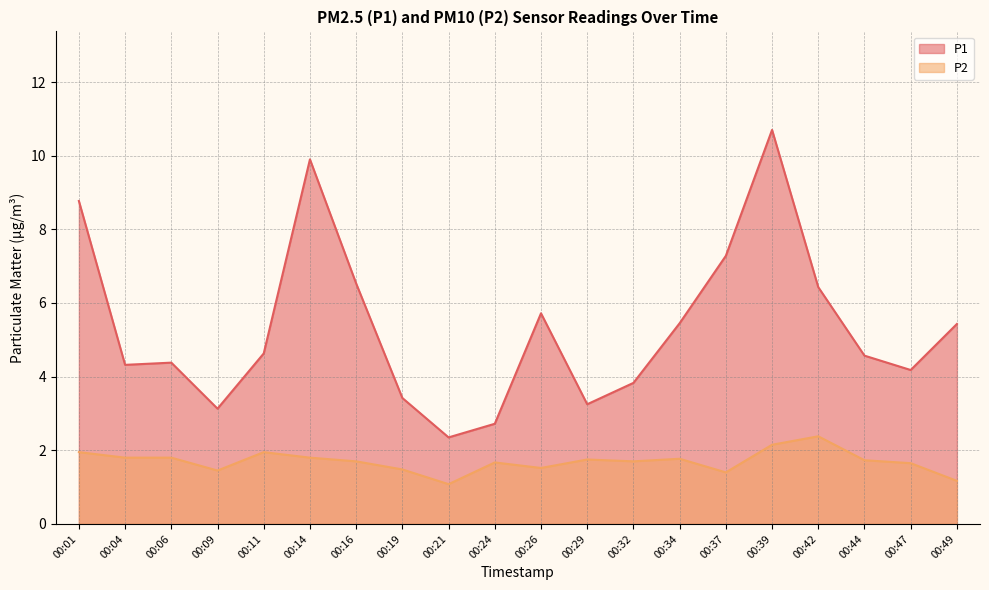

What is the total value across all series at 00:06?

6.2